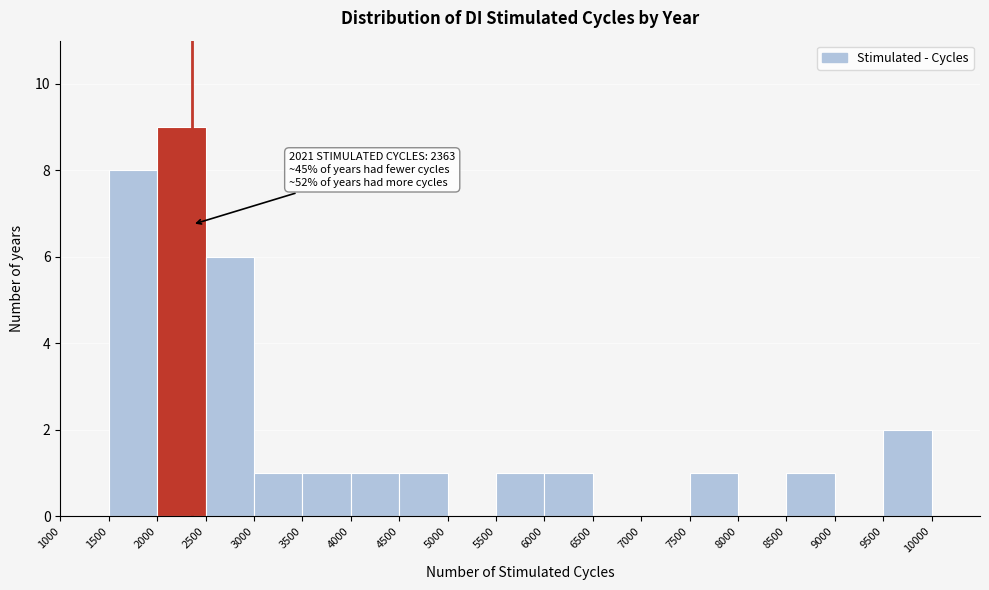

Over which range of the x-axis is the bar tallest?

2000 to 2500